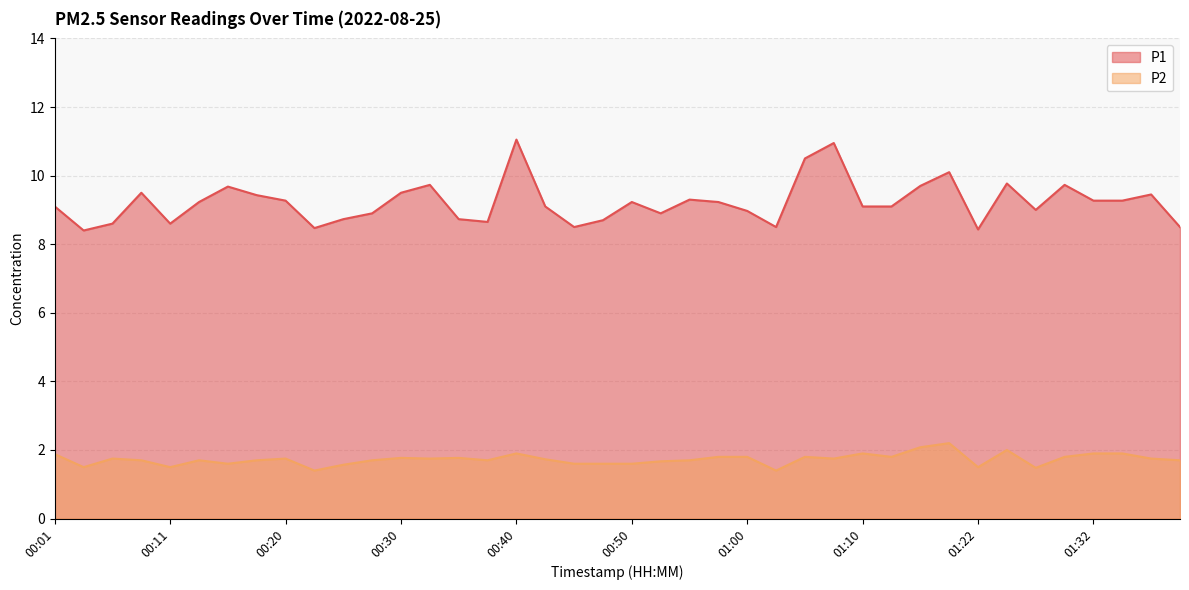

What is the sum of the P1 values at 00:23 and 01:20?

18.6